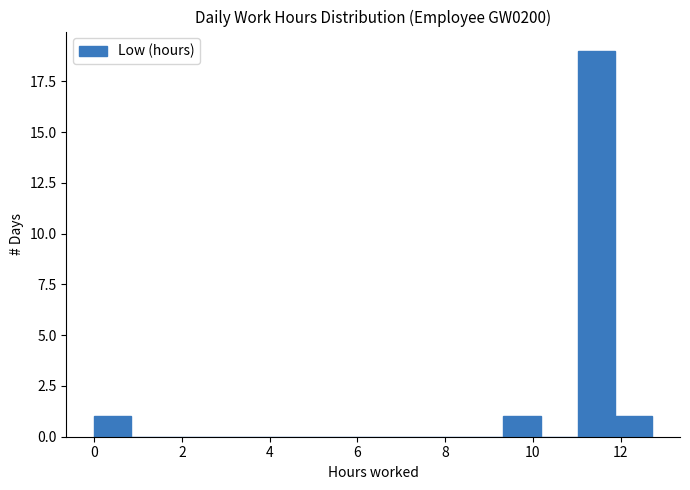

Reading left to right, transcribe this chart: for each bar, give the range it covers on the x-axis and its height. Neither the bar edges nor the heights are printed on the chart, so give them approximately, as read against the axes.

0.0 to 0.8: 1
0.8 to 1.6: 0
1.6 to 2.6: 0
2.6 to 3.4: 0
3.4 to 4.2: 0
4.2 to 5.0: 0
5.0 to 6.0: 0
6.0 to 6.8: 0
6.8 to 7.6: 0
7.6 to 8.4: 0
8.4 to 9.4: 0
9.4 to 10.2: 1
10.2 to 11.0: 0
11.0 to 11.8: 19
11.8 to 12.8: 1